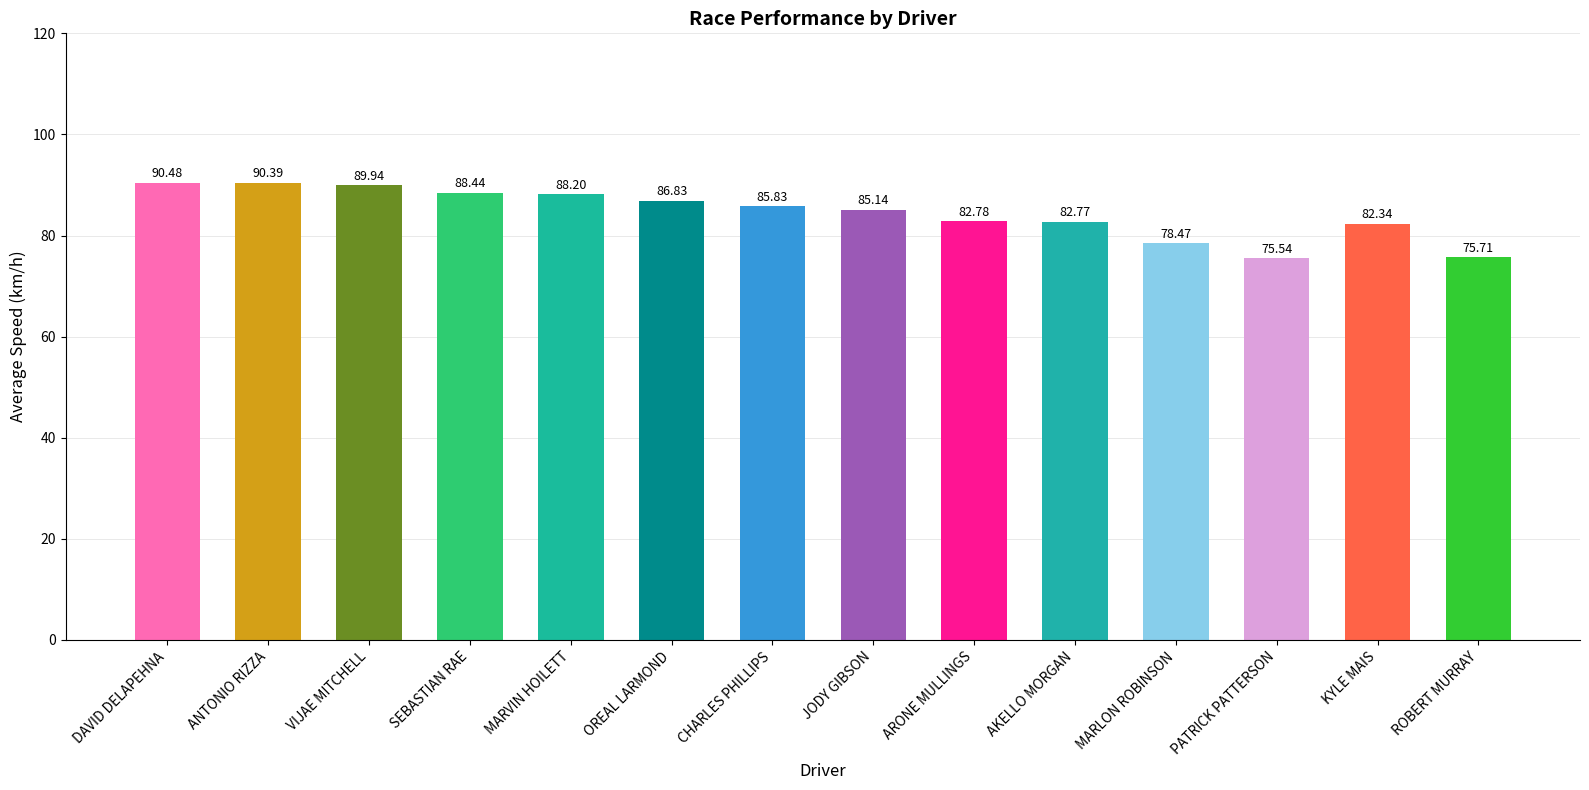

At which category does the chart reach its minimum across all series?

PATRICK PATTERSON